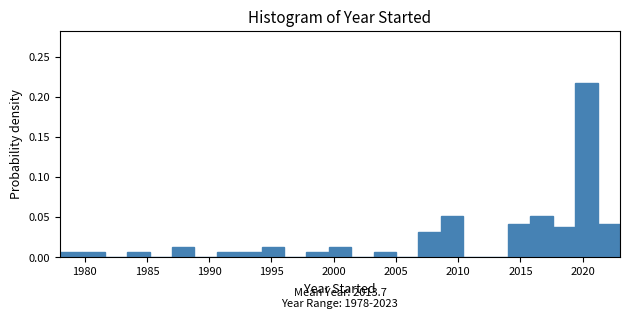

Around what value on the x-axis is the tallest bar? Give the approximate position of its centre, as read against the axis.

2020.5